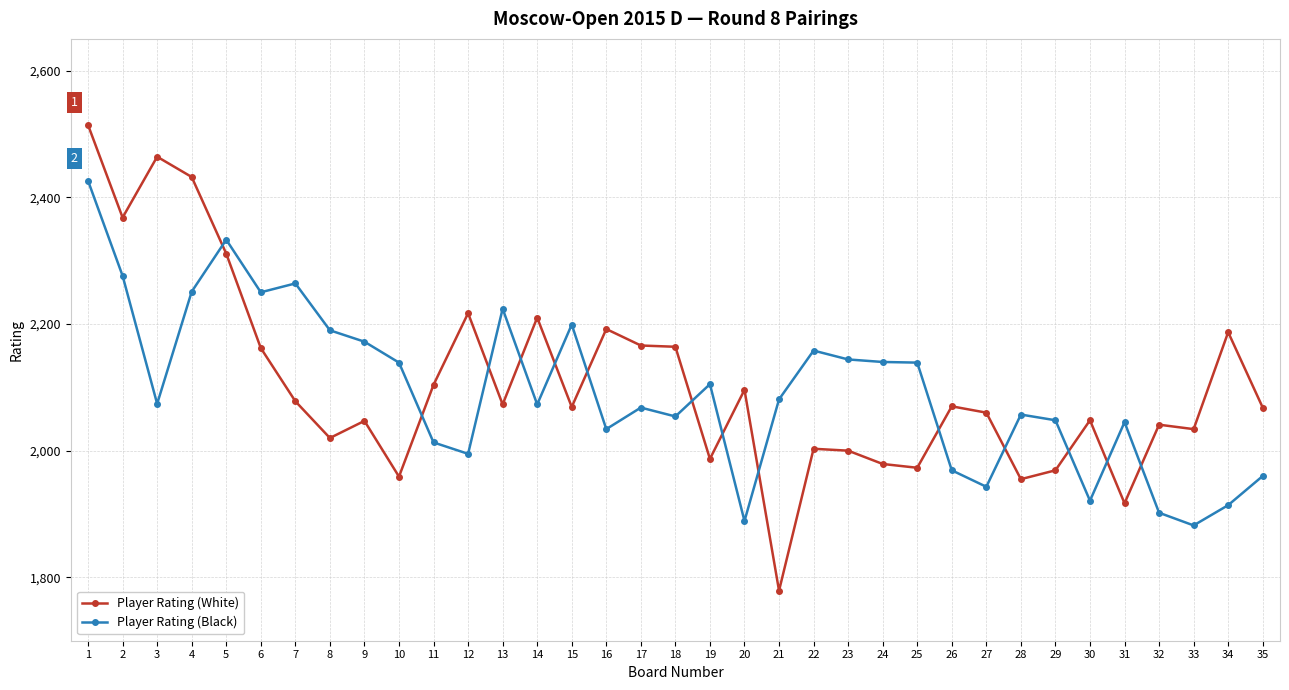

Where does the Player Rating (Black) series first go above 2074?

1